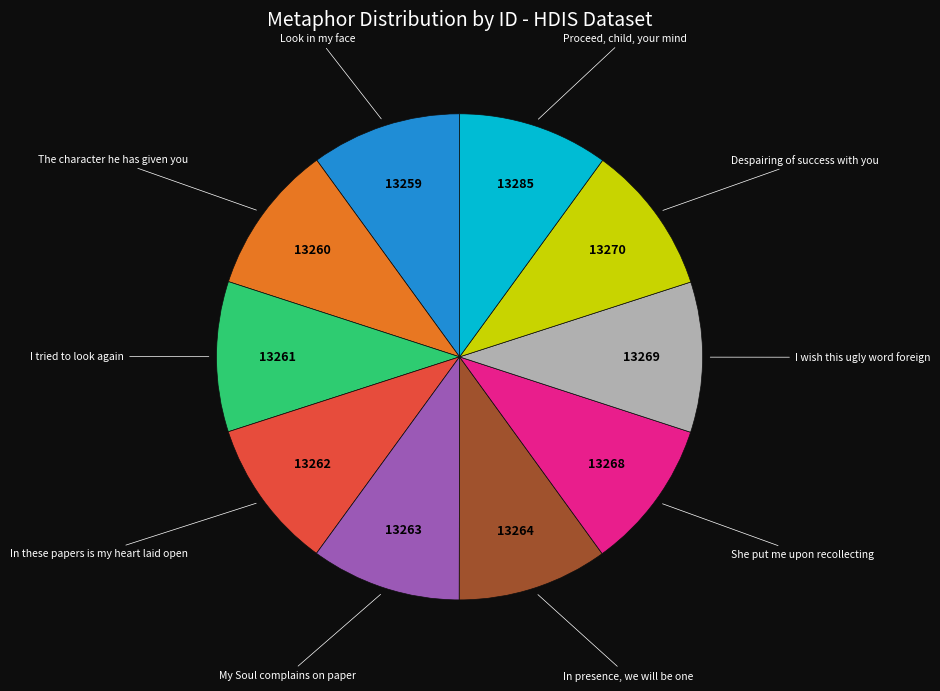

Is there any slice that represents more than half of the pie?

No